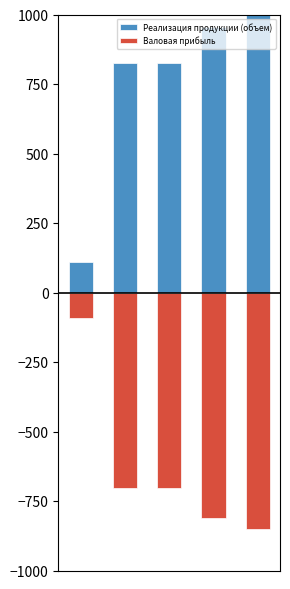

Is the value of Реализация продукции (объем) at 4 greater than the value of Валовая прибыль at 1?

Yes